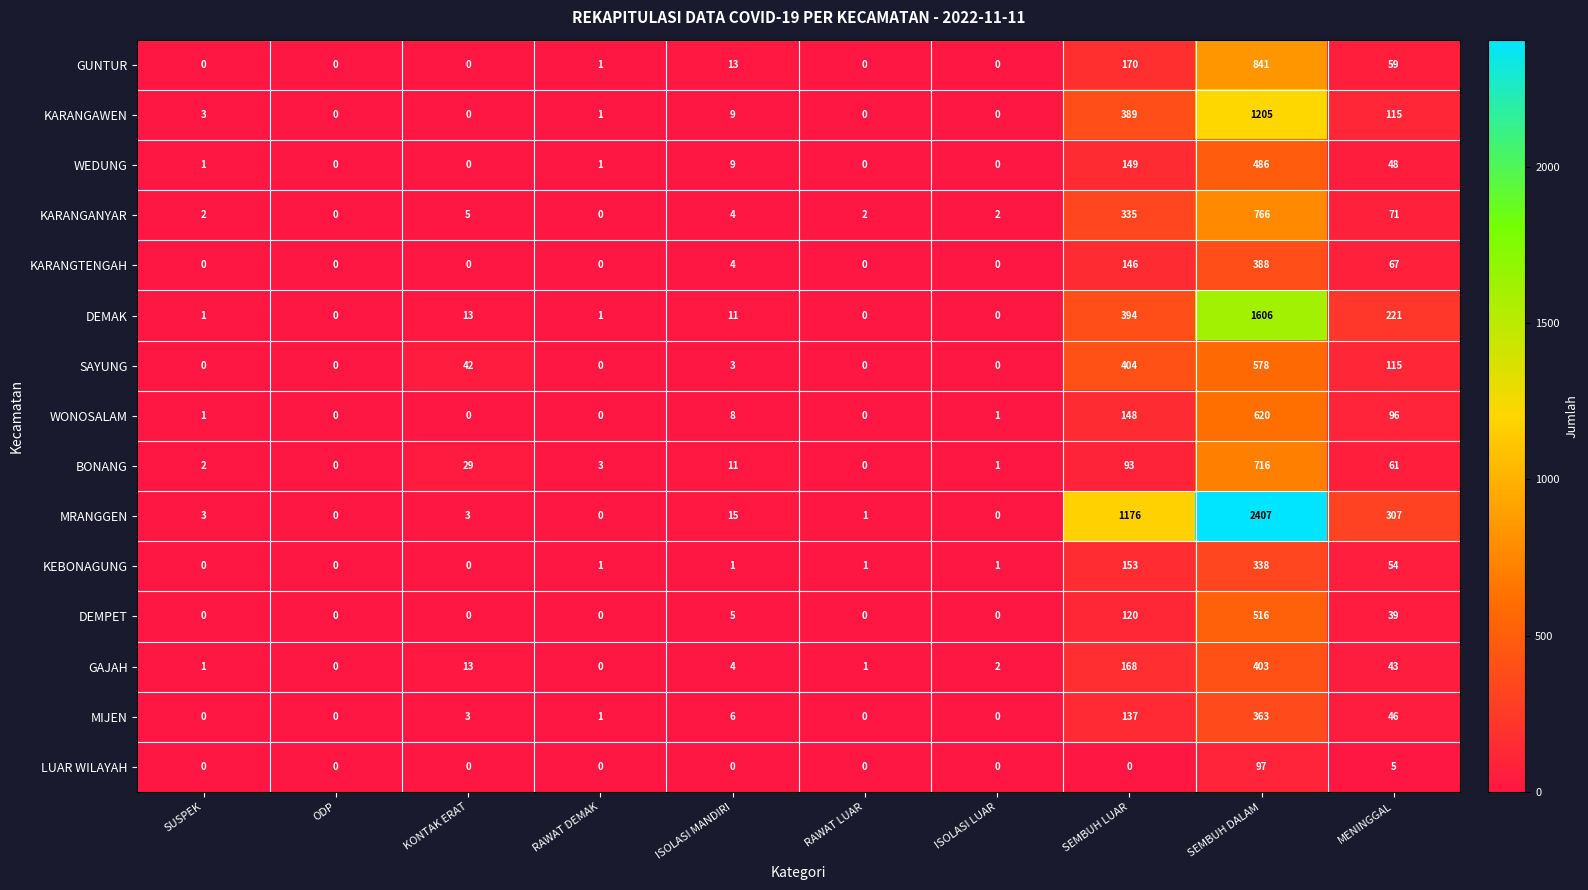

Which series has the widest spread of values?

MRANGGEN